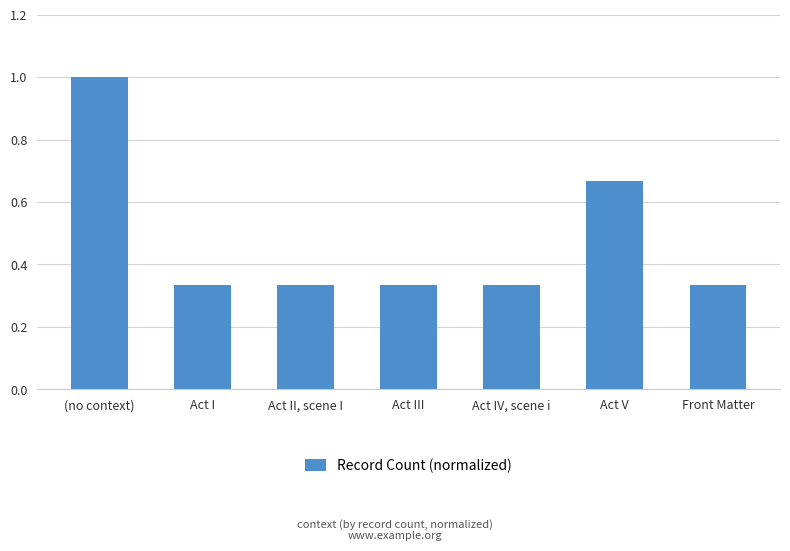

Are the bars horizontal?

No